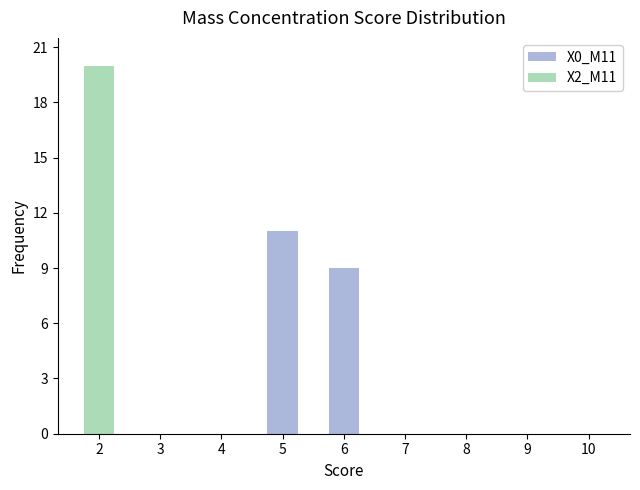

Reading left to right, what are all the values shown in this chart?

X0_M11: 2=0	3=0	4=0	5=11	6=9	7=0	8=0	9=0	10=0
X2_M11: 2=20	3=0	4=0	5=0	6=0	7=0	8=0	9=0	10=0